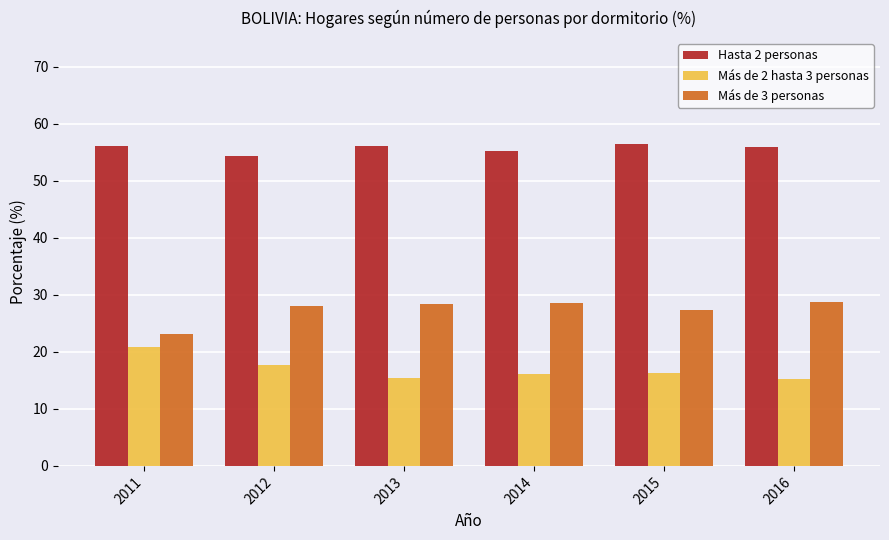

What is the difference between the highest and lowest values at 2015?

40.3